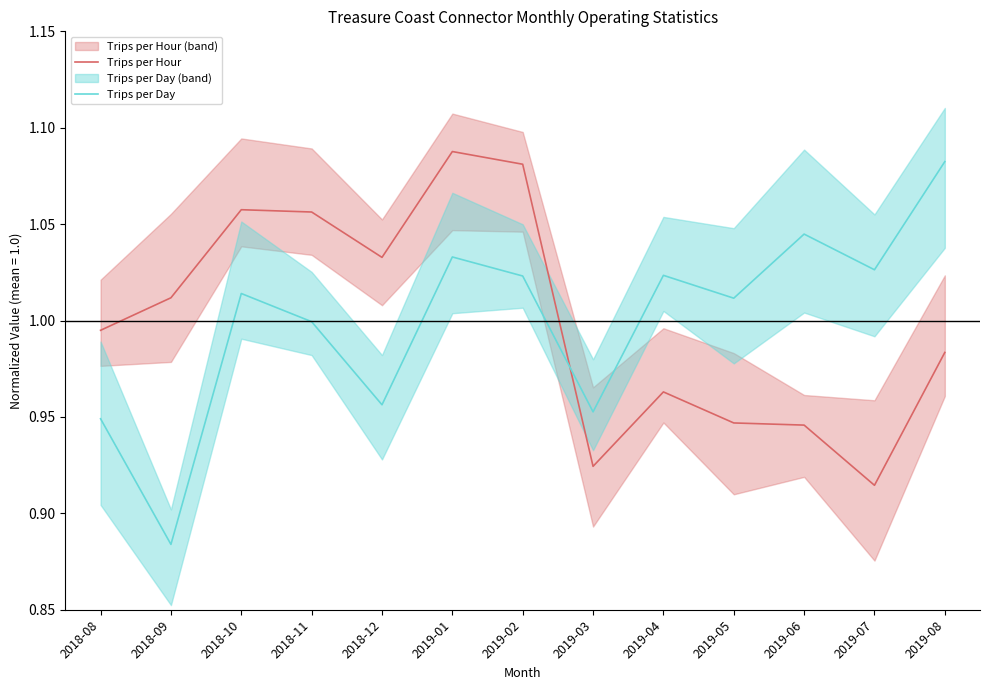

Reading left to right, what are all the values shown in this chart?

Trips per Hour: 1.0	1.0	1.1	1.1	1.0	1.1	1.1	0.9	1.0	0.9	0.9	0.9	1.0
Trips per Day: 0.9	0.9	1.0	1.0	1.0	1.0	1.0	1.0	1.0	1.0	1.0	1.0	1.1